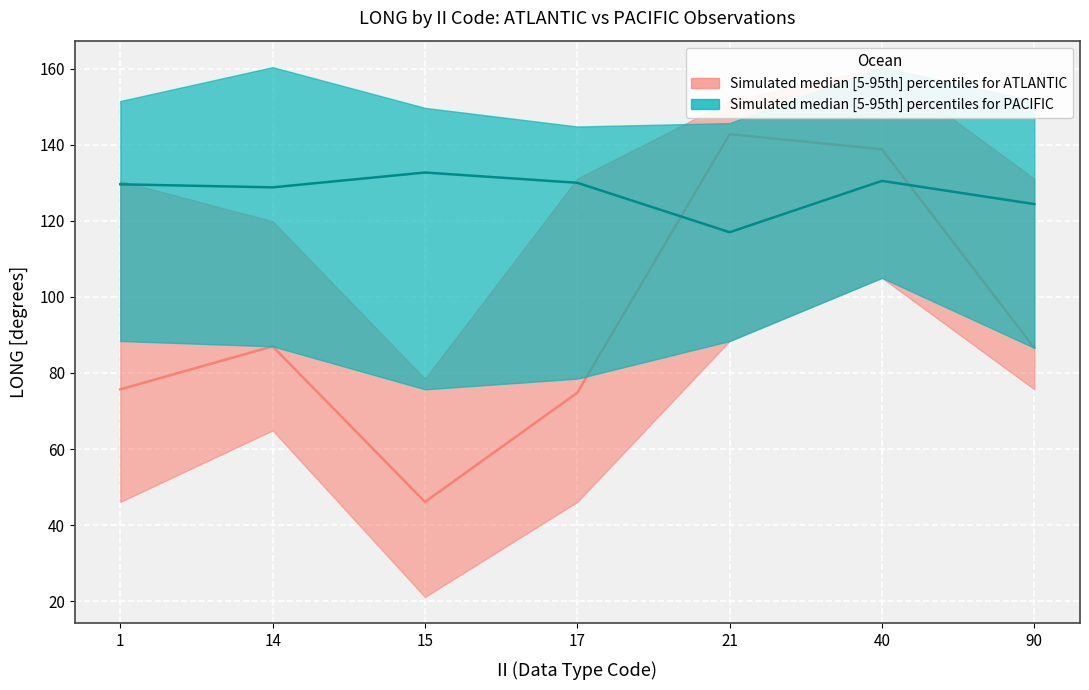

How many data points in PACIFIC_upper are less than 151?

3